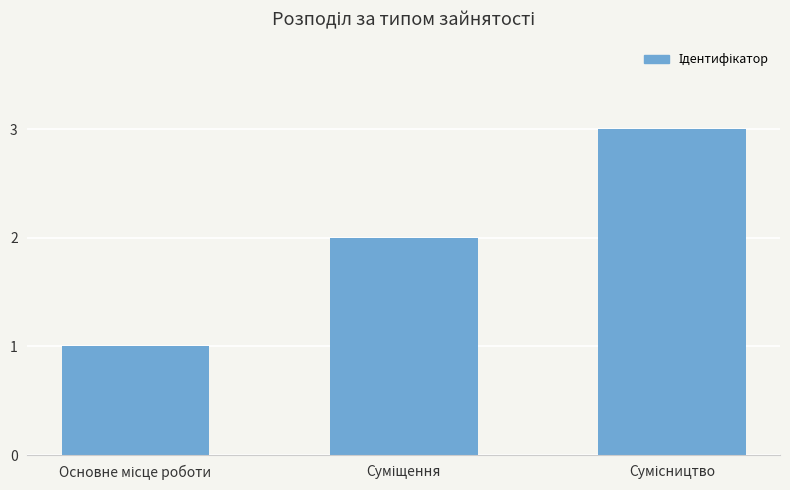

What is the sum of all values?

6